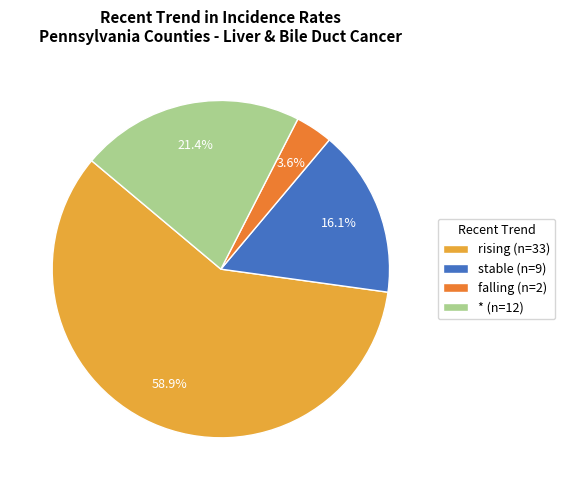

Between stable (n=9) and falling (n=2), which is larger?

stable (n=9)